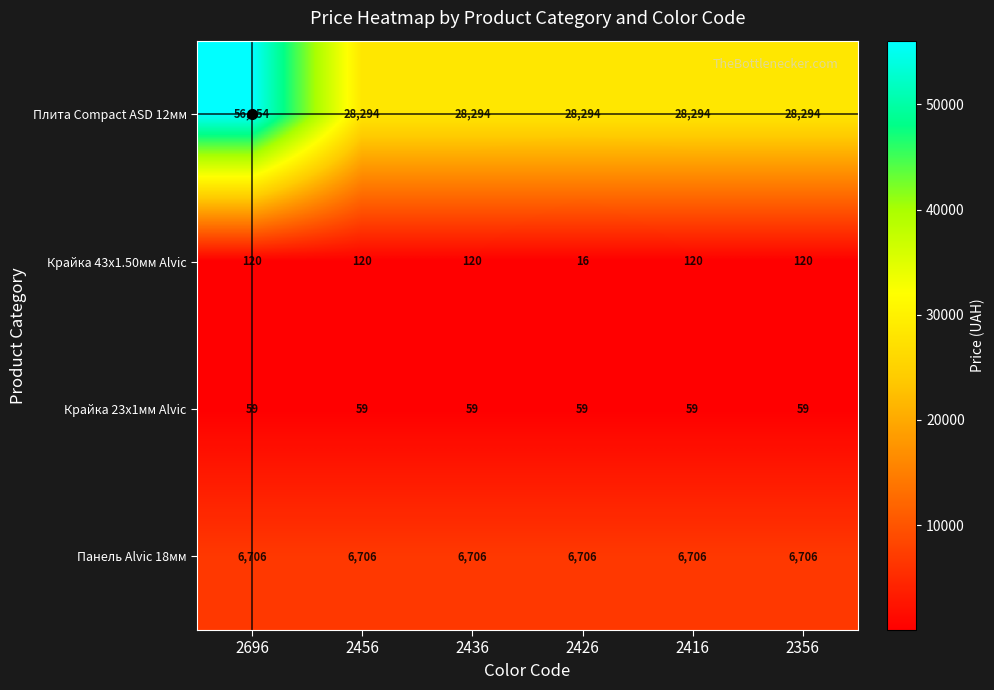

What is the approximate value of Крайка 23x1мм Alvic at 2416?

59